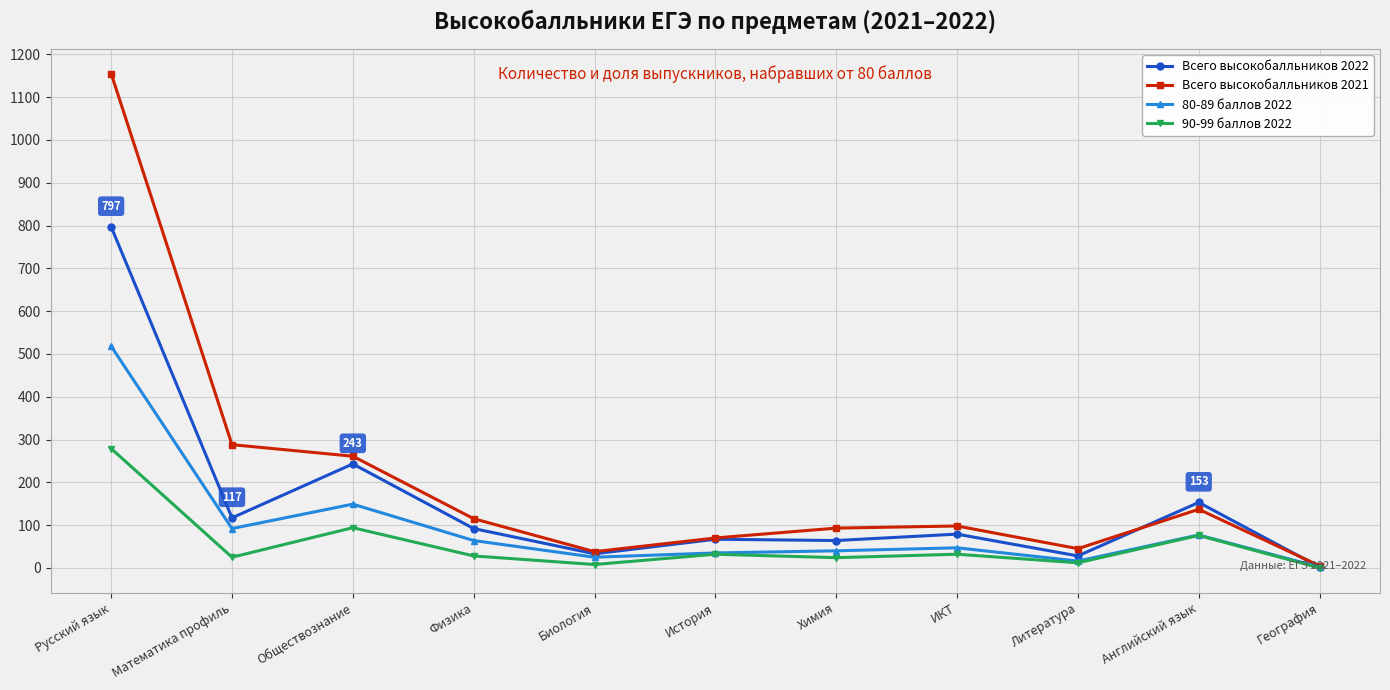

What is the average value of the Всего высокобалльников 2021 series?

210